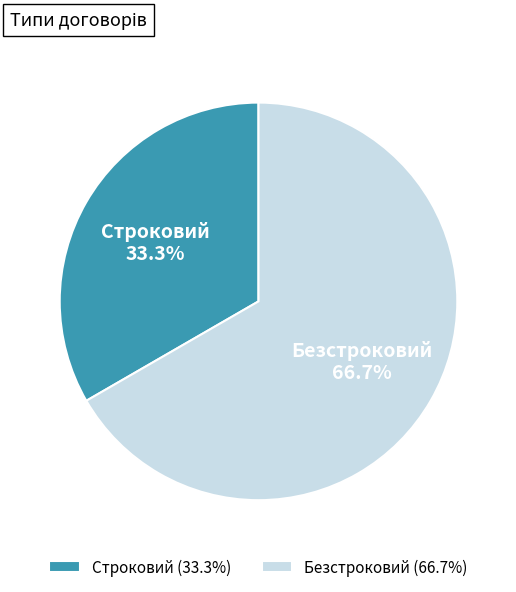

To the nearest percent, what is the average slice percentage?

50%